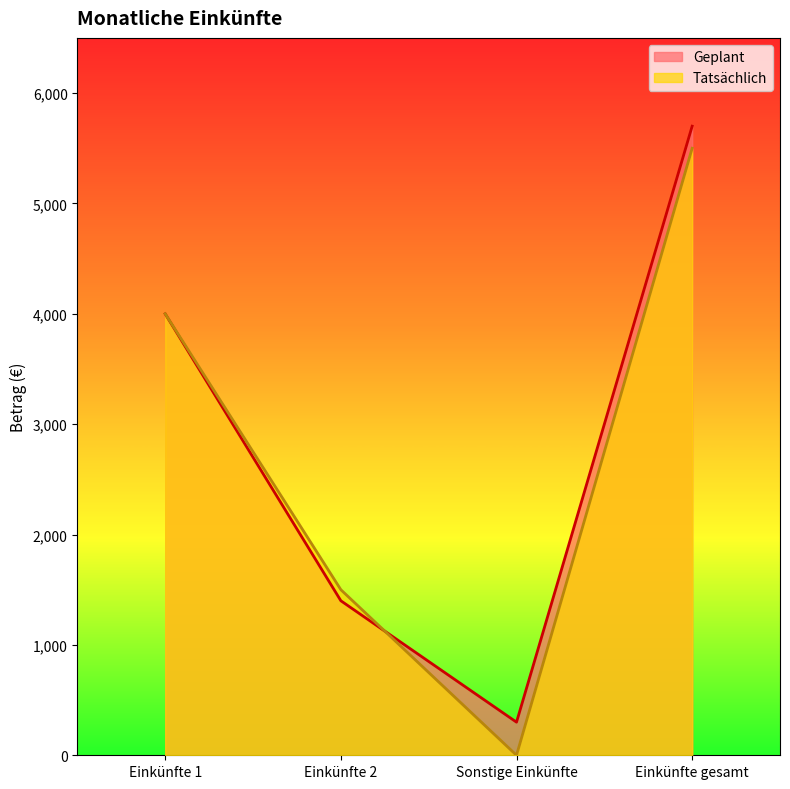

Does the chart have visible grid lines?

No